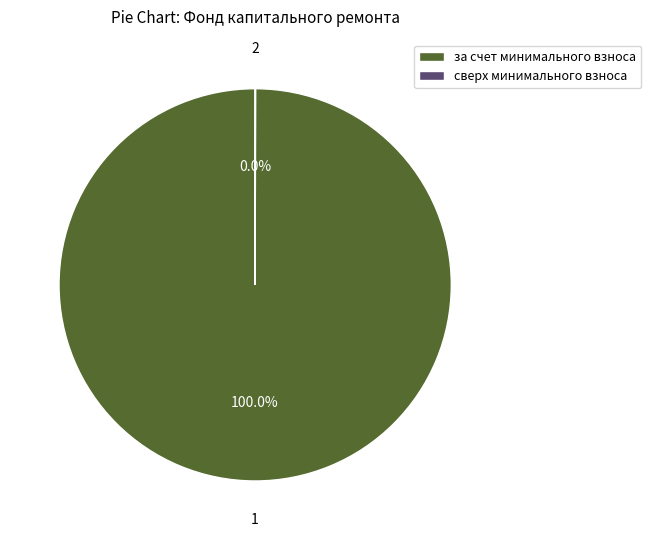

Which slice represents more than half of the pie?

за счет минимального взноса